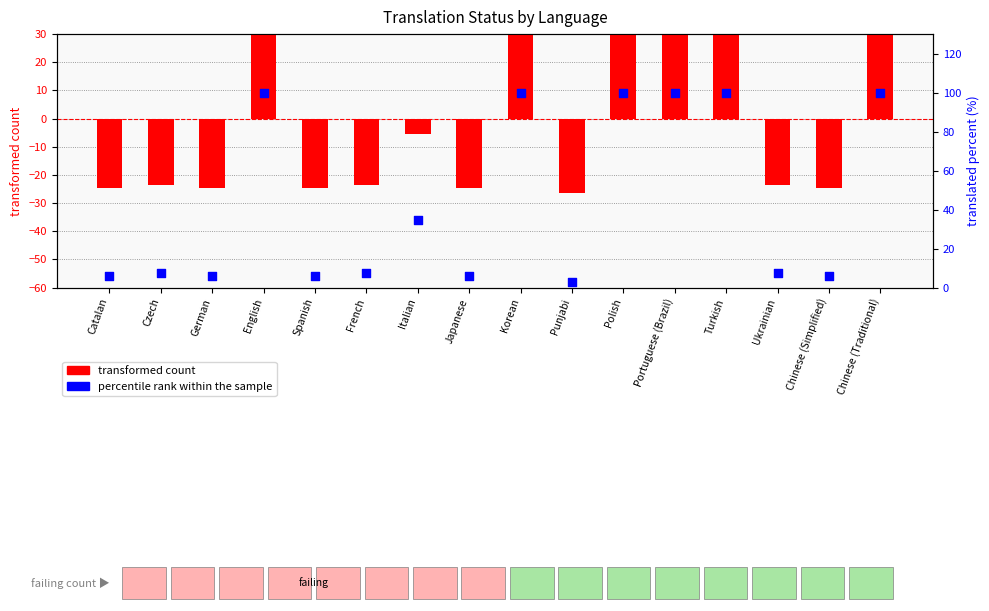

At how many categories does at least one series exceed 71?

6